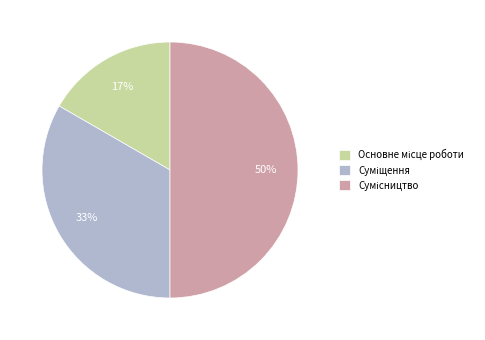

To the nearest percent, what is the average slice percentage?

33%